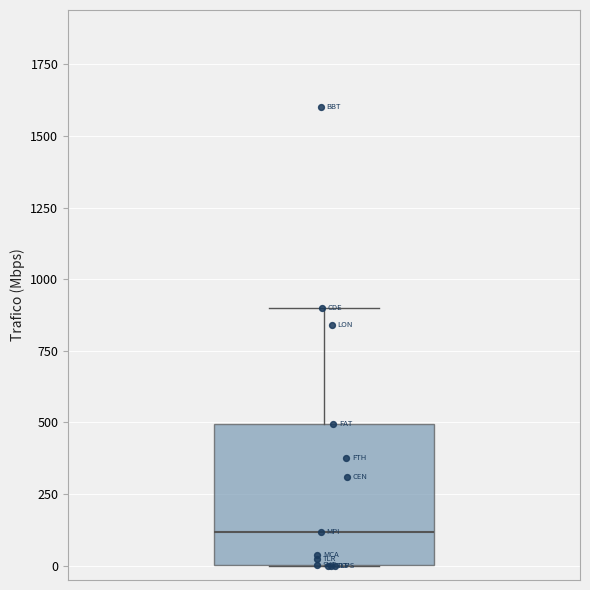

Read this box plot against the y-axis: the position of the median line, the range covered by the box, and the ends of both whiskers. The values are not printed on the chart, so give them approximately, as read against the axis.

median 100, box 0 to 500, whiskers 0 to 900